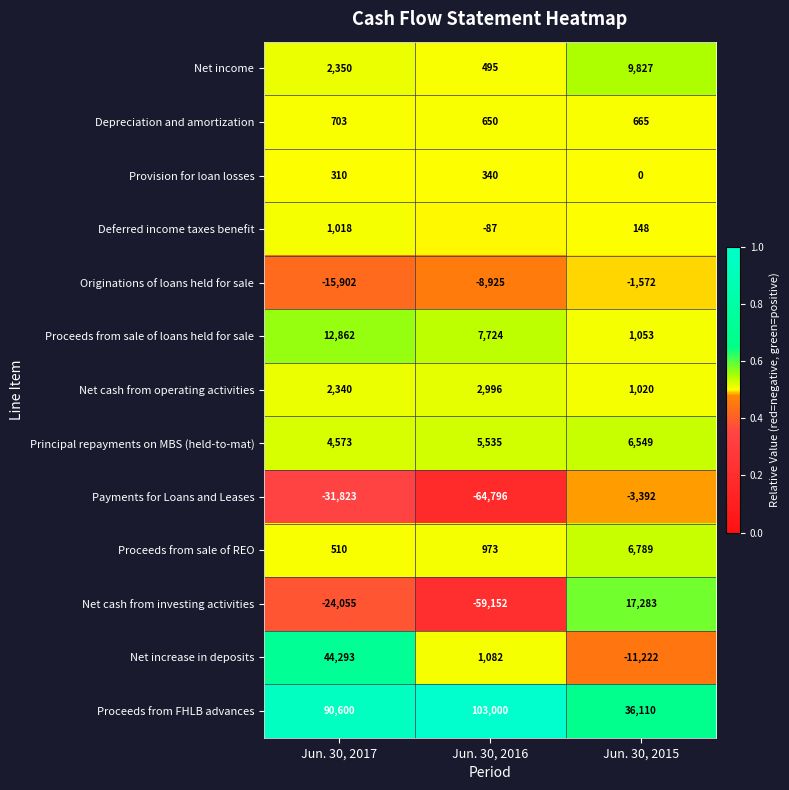

Read the Originations of loans held for sale value at Jun. 30, 2015.

-1572